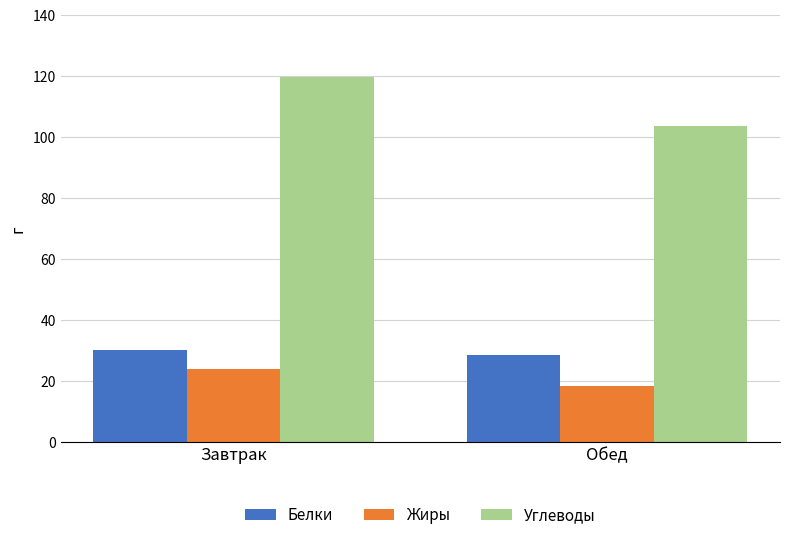

What is the sum of the Жиры values at Обед and Завтрак?

42.2